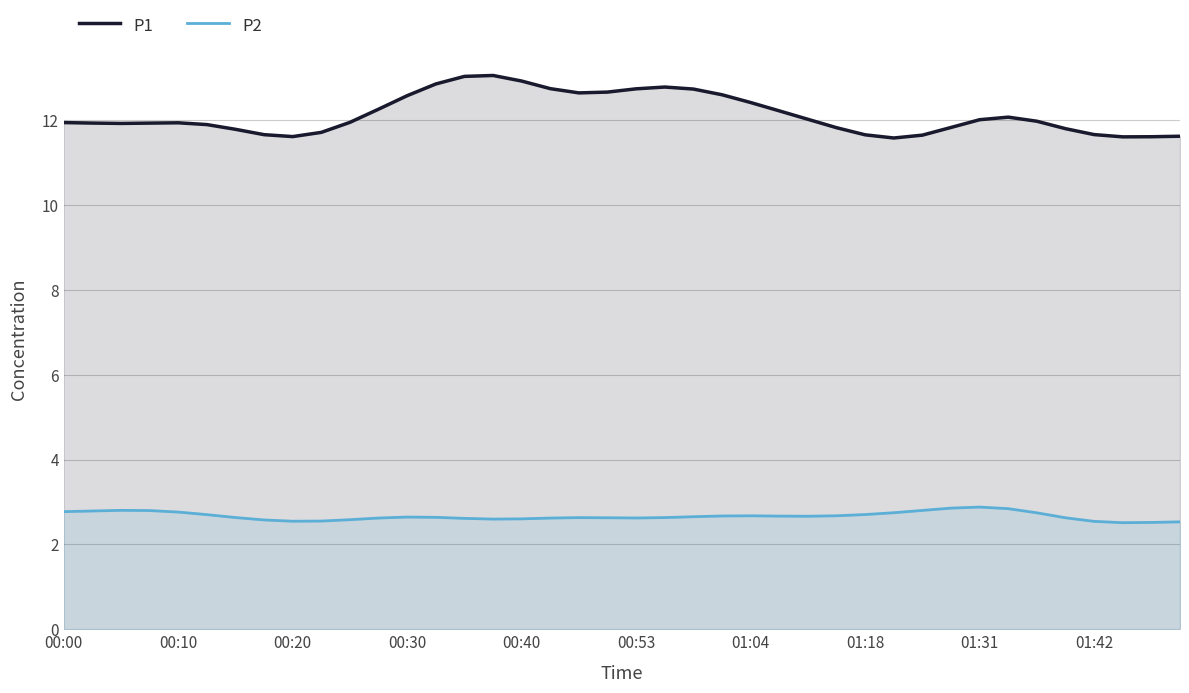

What is the minimum value shown in the chart?

2.5